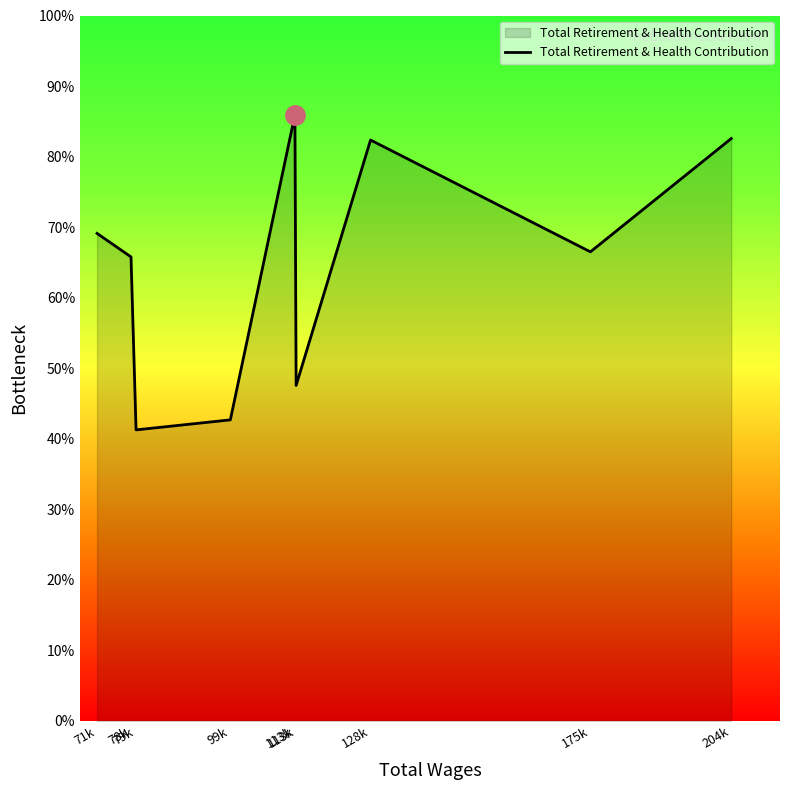

Does the chart display data point markers on the line(s)?

No